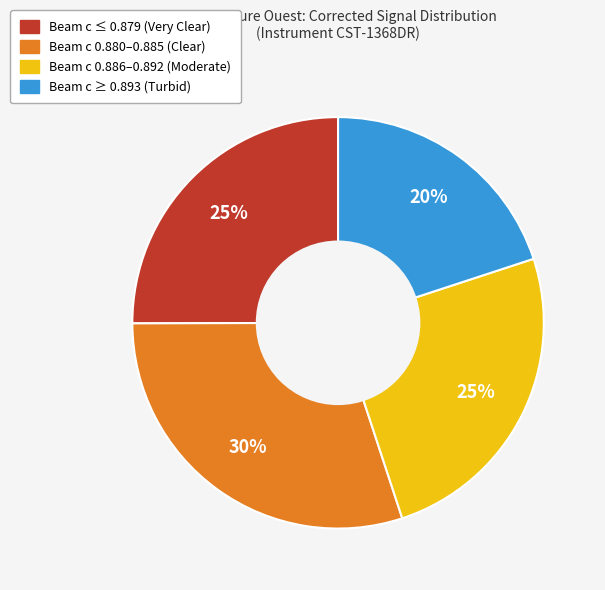

Does any single category account for the majority?

No